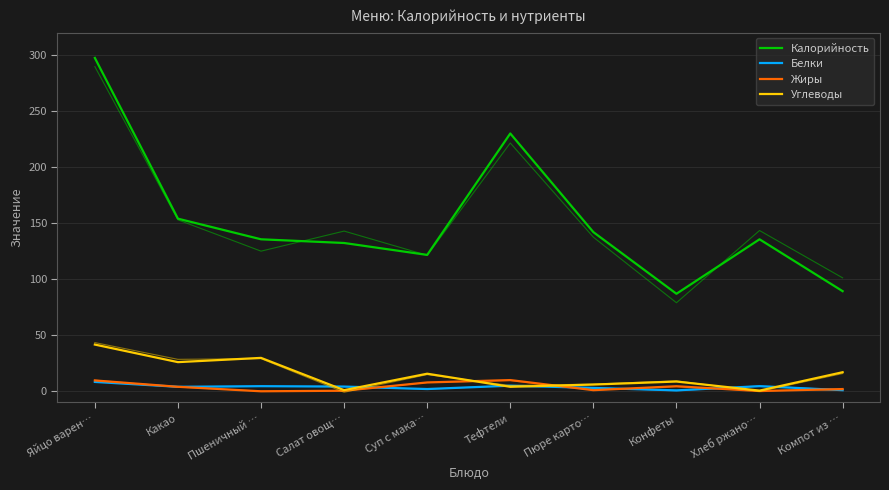

True or false: Жиры has a value of 2.0 at Суп с мака….

False